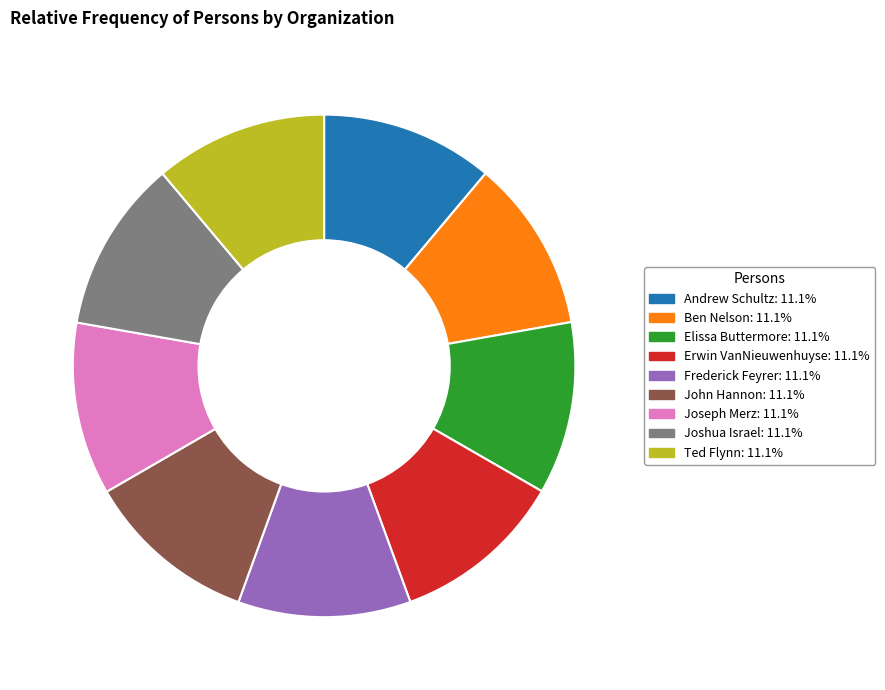

Is there any slice that represents more than half of the pie?

No